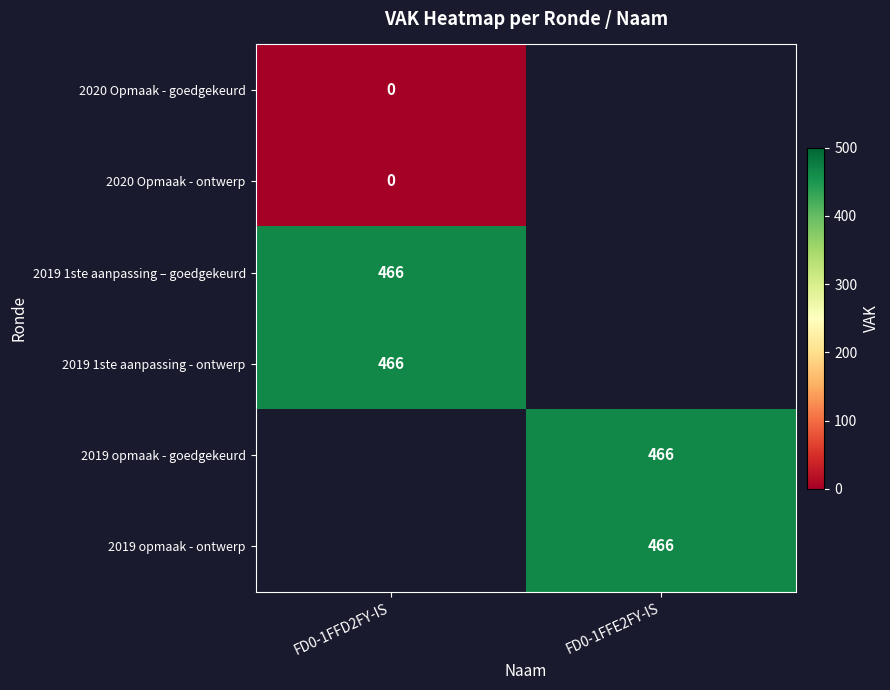

Is it true that 2019 opmaak - ontwerp equals 801 at FD0-1FFE2FY-IS?

False